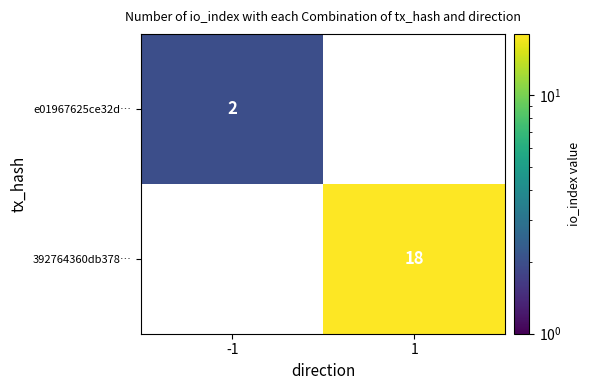

Which series has the largest total across all categories?

392764360db378…